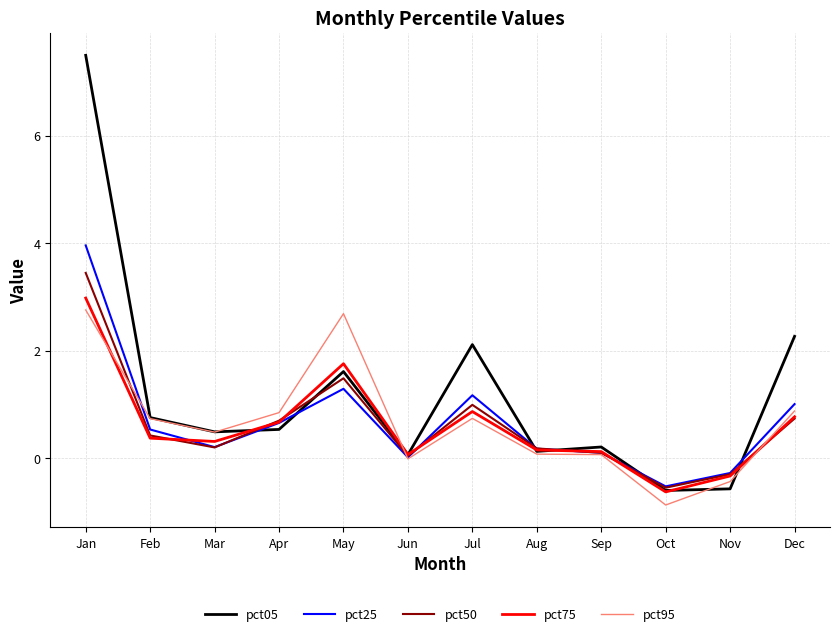

What is the spread (max minus min) of values at Jan?

4.7